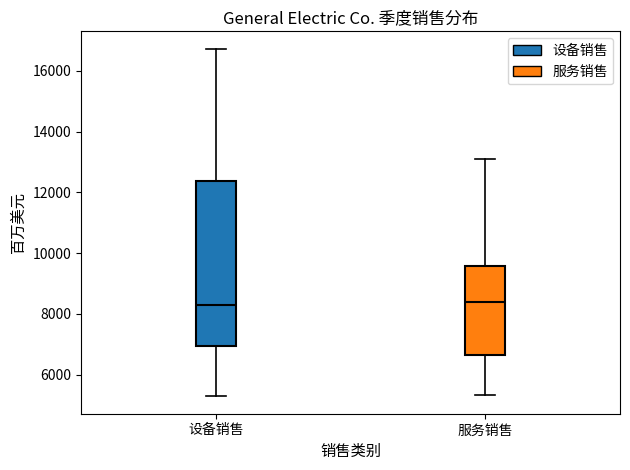

Where does the upper whisker of the box for 服务销售 end on the y-axis? The values are not printed on the chart, so give them approximately, as read against the axis.

13000